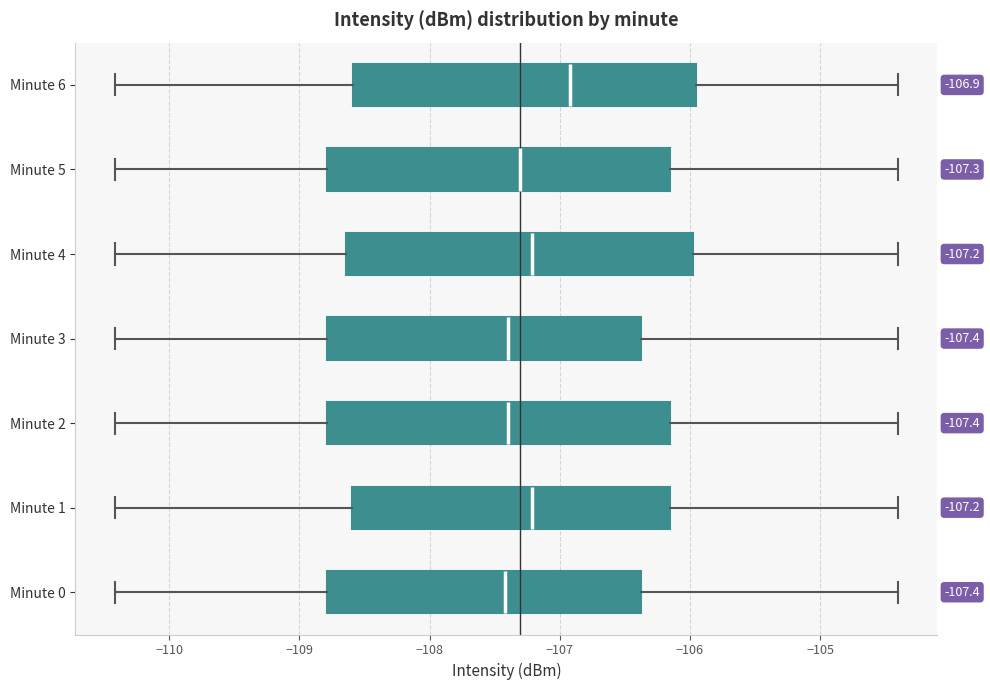

Which box has the furthest to the right median line?

Minute 6